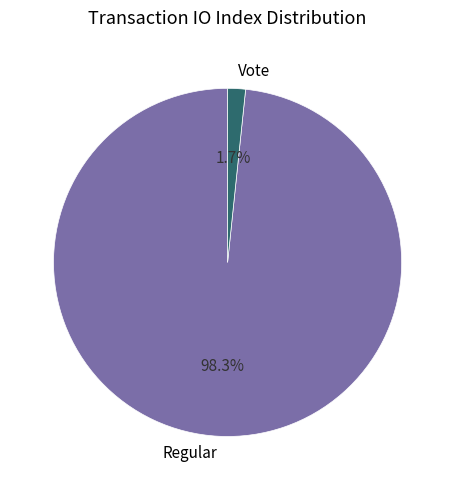

Is it true that Vote is 2% of the pie?

True